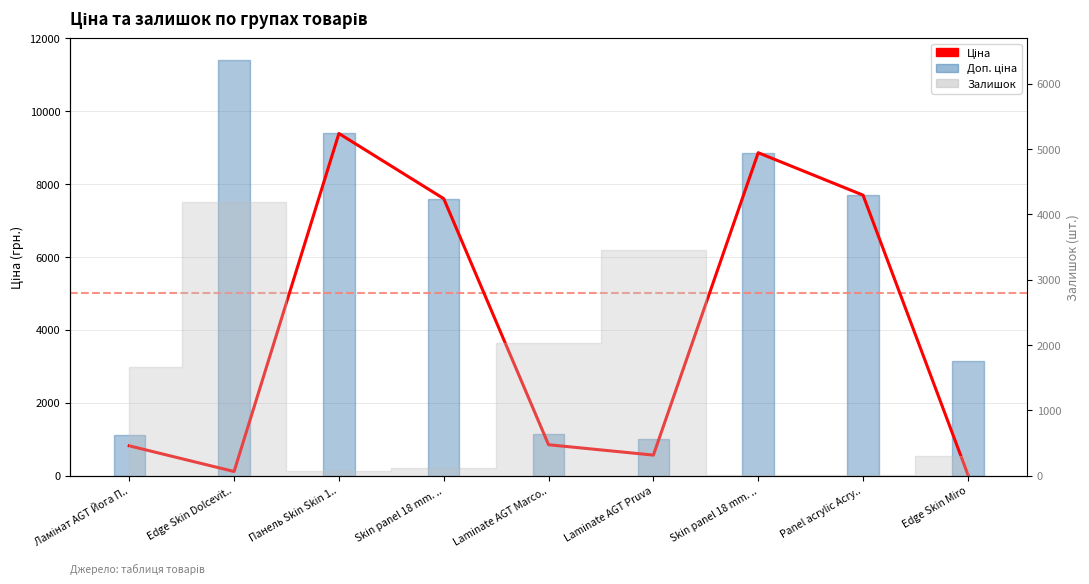

How many points are lower than both their immediate neighbors (excluding endpoints)?

2